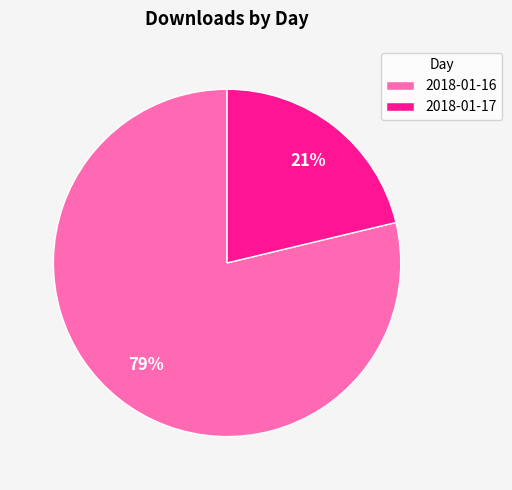

To the nearest percent, what percentage of the pie is 2018-01-17?

21%